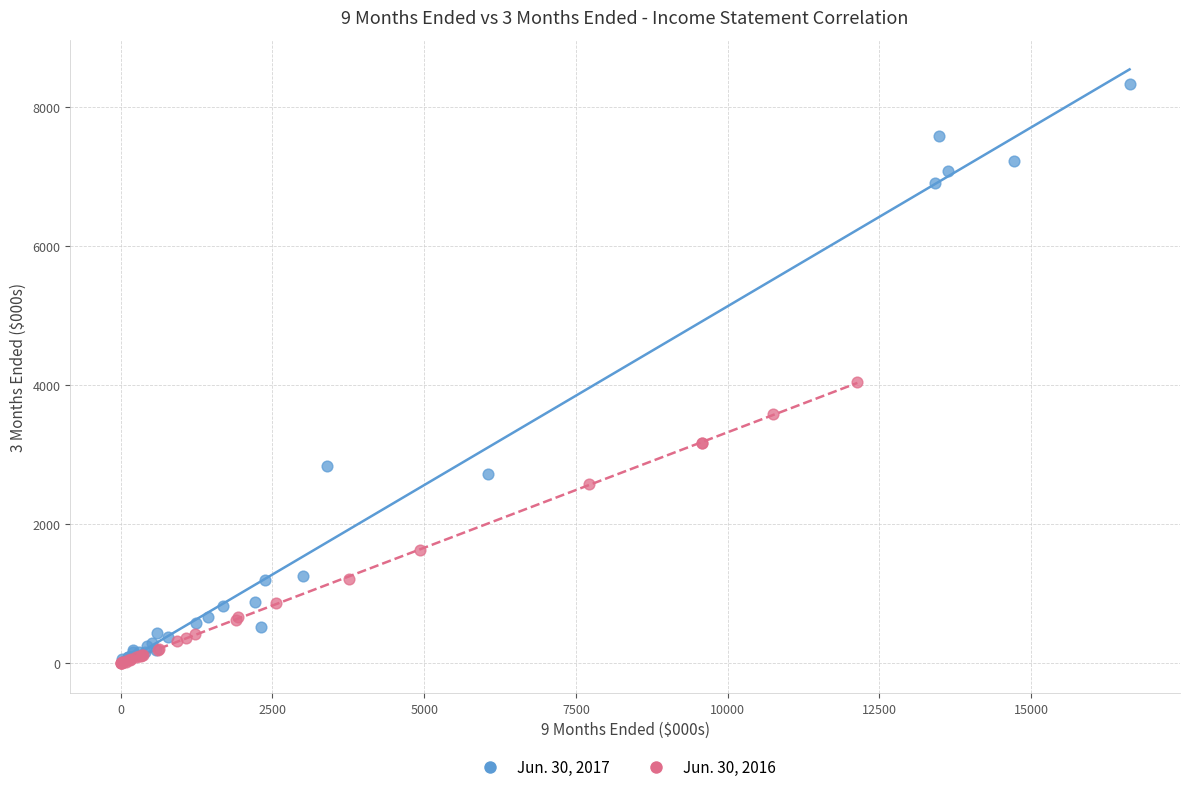

Which series reaches the maximum Y coordinate?

Jun. 30, 2017